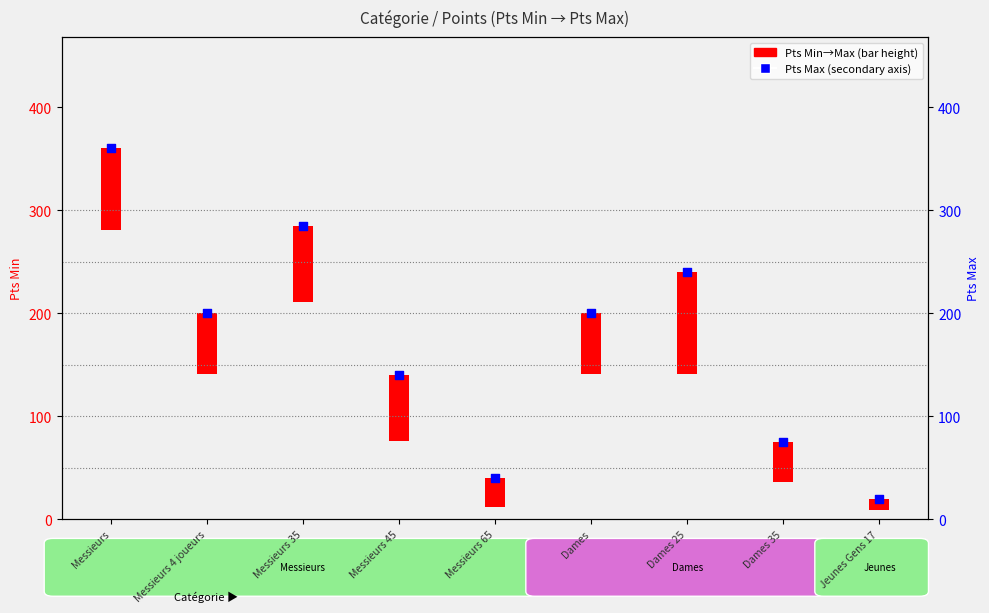

What is the ratio of the value at Messieurs to the value at Jeunes Gens 17?

18.0